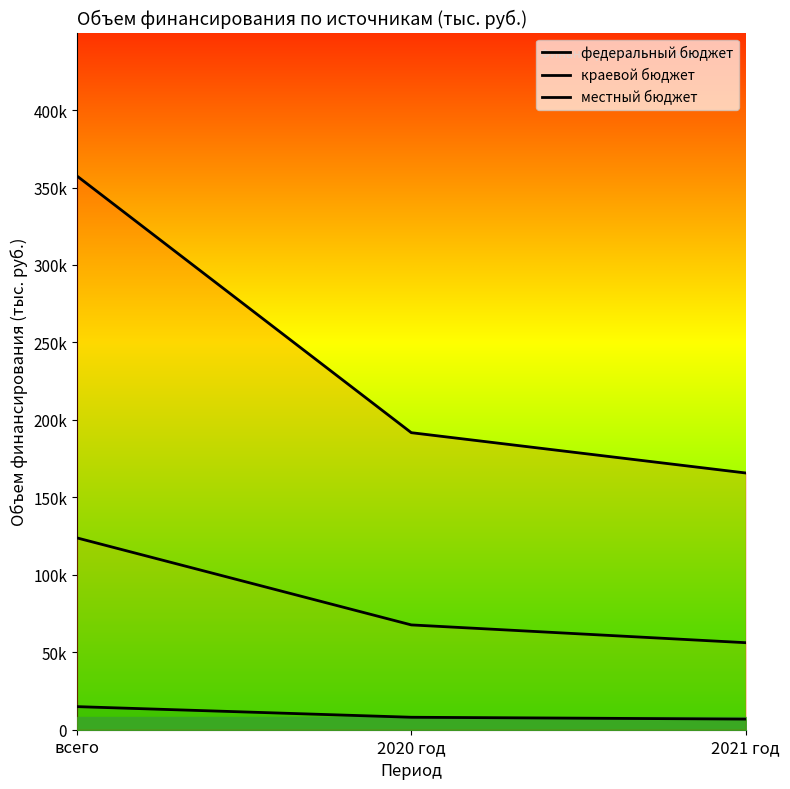

What is the label of the 2nd point from the right?

2020 год